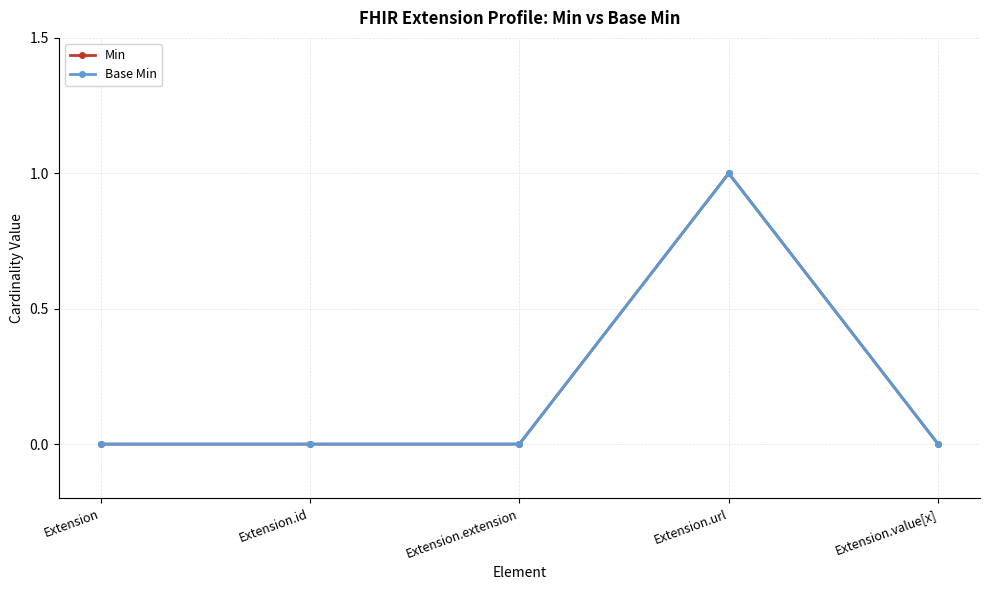

Does the chart have visible grid lines?

Yes